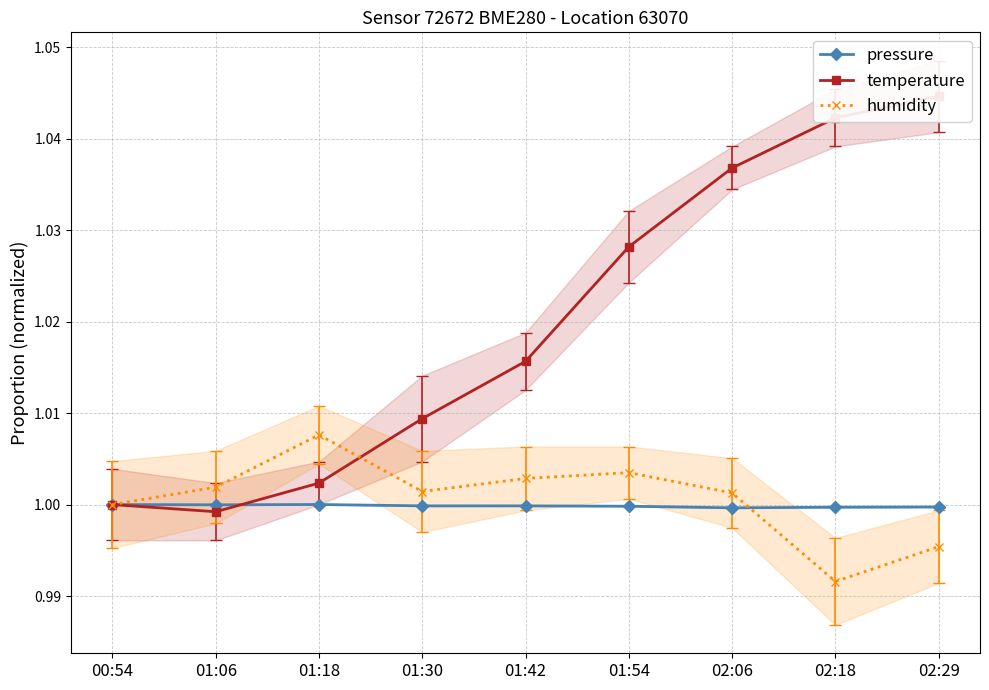

At which category is the sum across all series the highest?

02:29